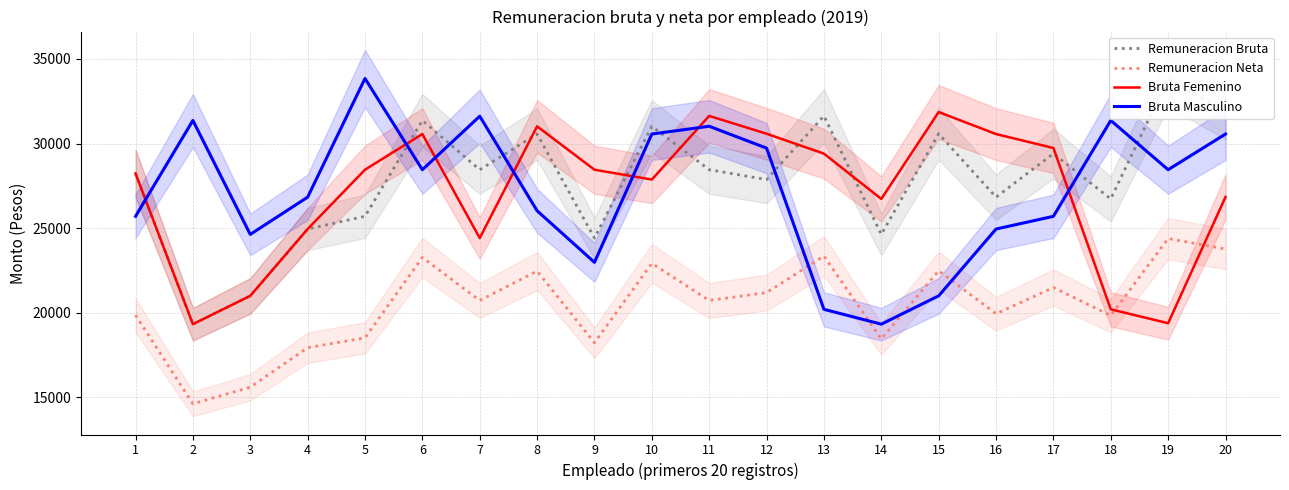

Where does the Remuneracion Neta series first go above 20730?

6